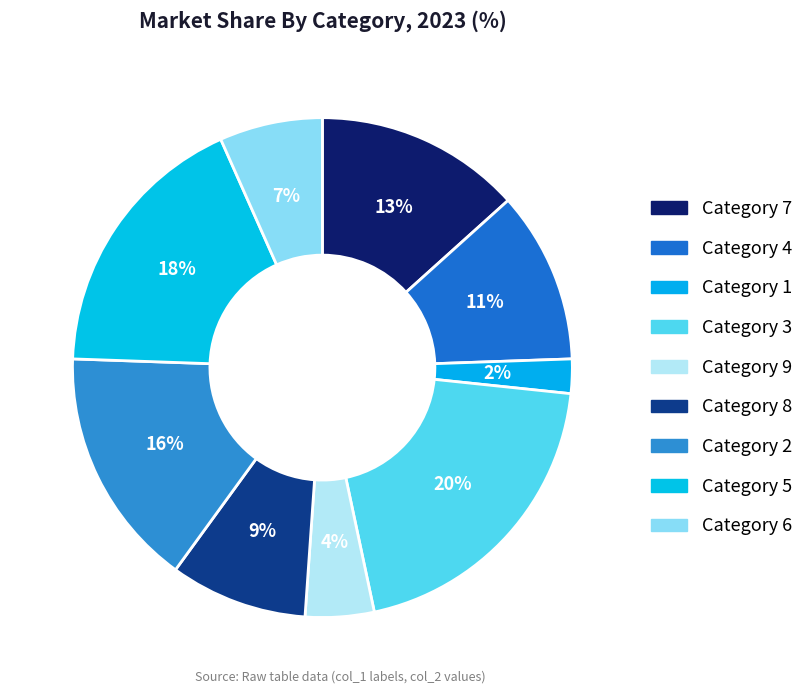

How many segments does this pie chart have?

9